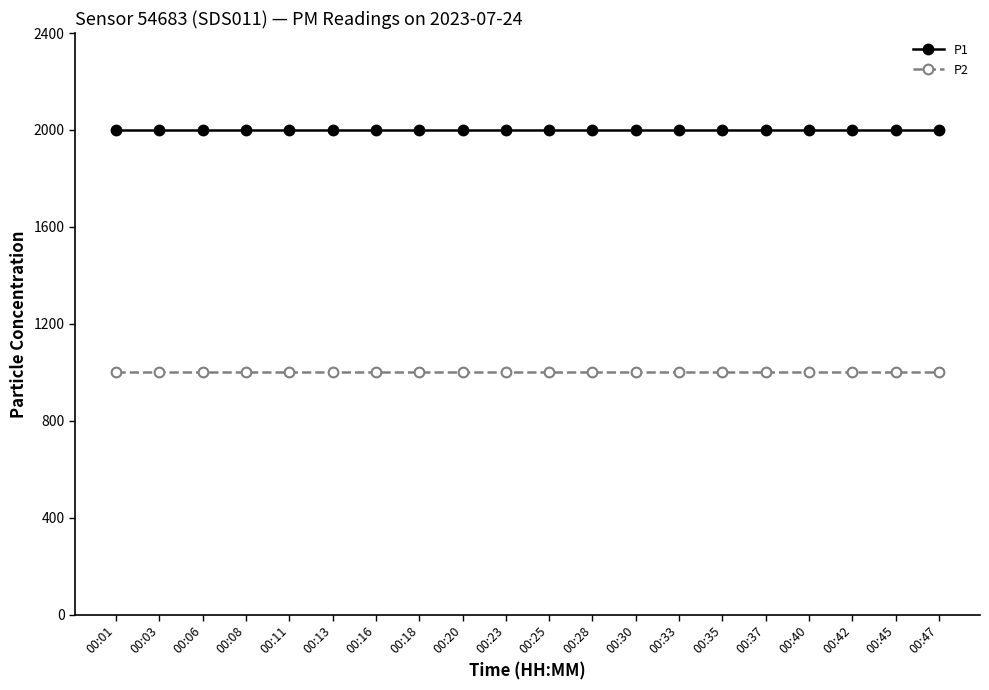

True or false: P2 has a value of 1454.7 at 00:08.

False